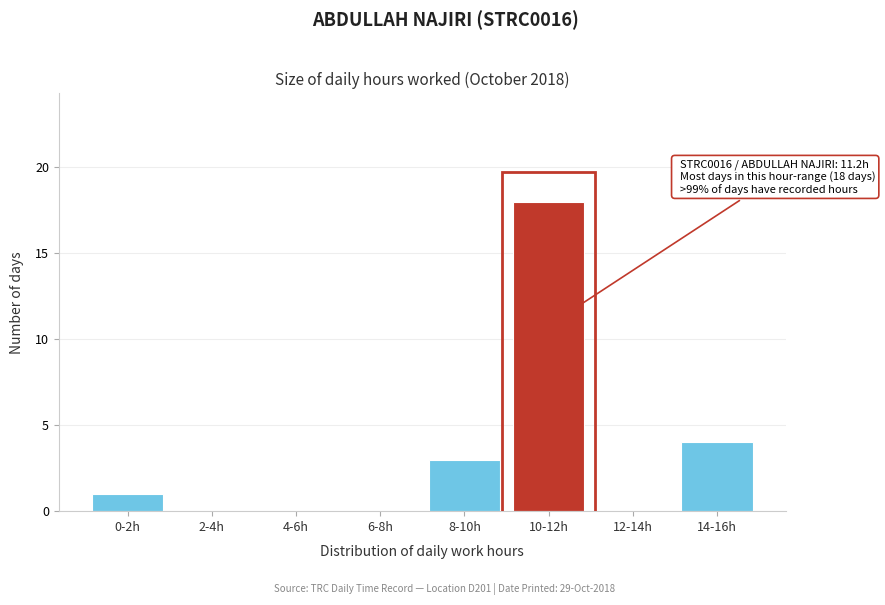

Reading right to left, extract all data points from this chart.

14-16h=4	12-14h=0	10-12h=18	8-10h=3	6-8h=0	4-6h=0	2-4h=0	0-2h=1